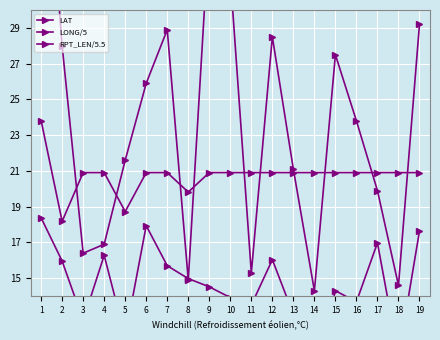

How many lines are shown in the chart?

3